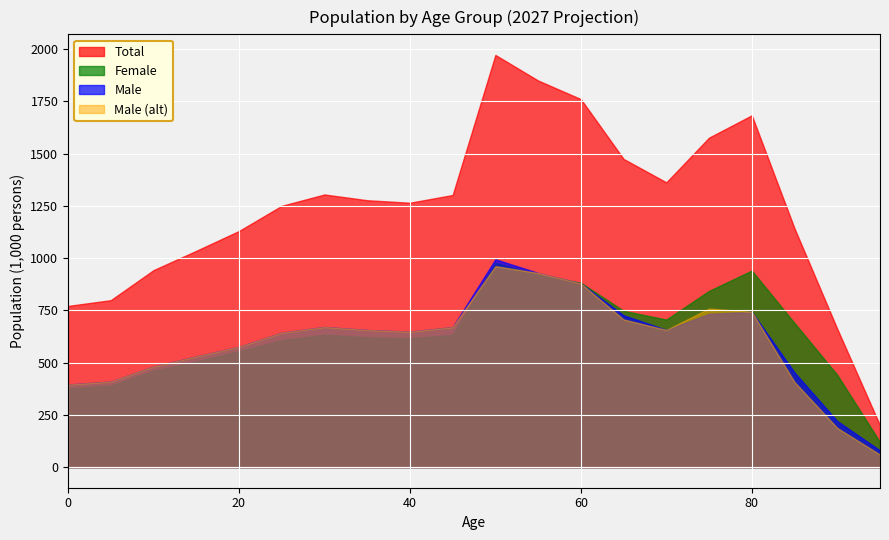

What is the value of the Male point at the 2nd from the left?

409.1